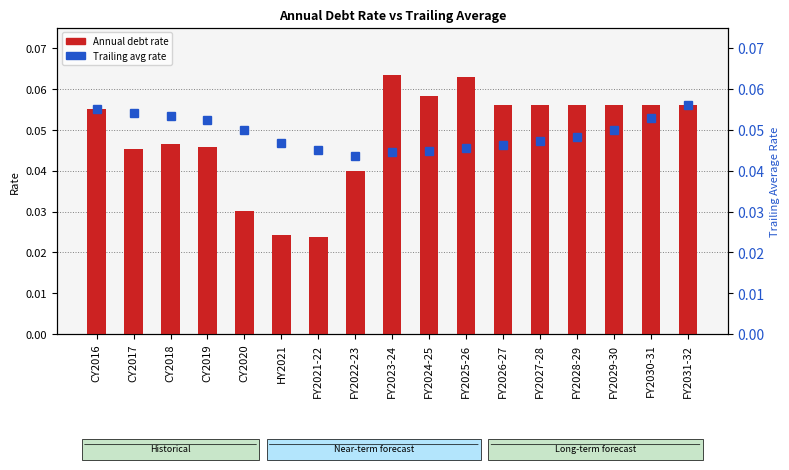

Between FY2023-24 and FY2028-29, which series saw the biggest shift?

Annual debt rate